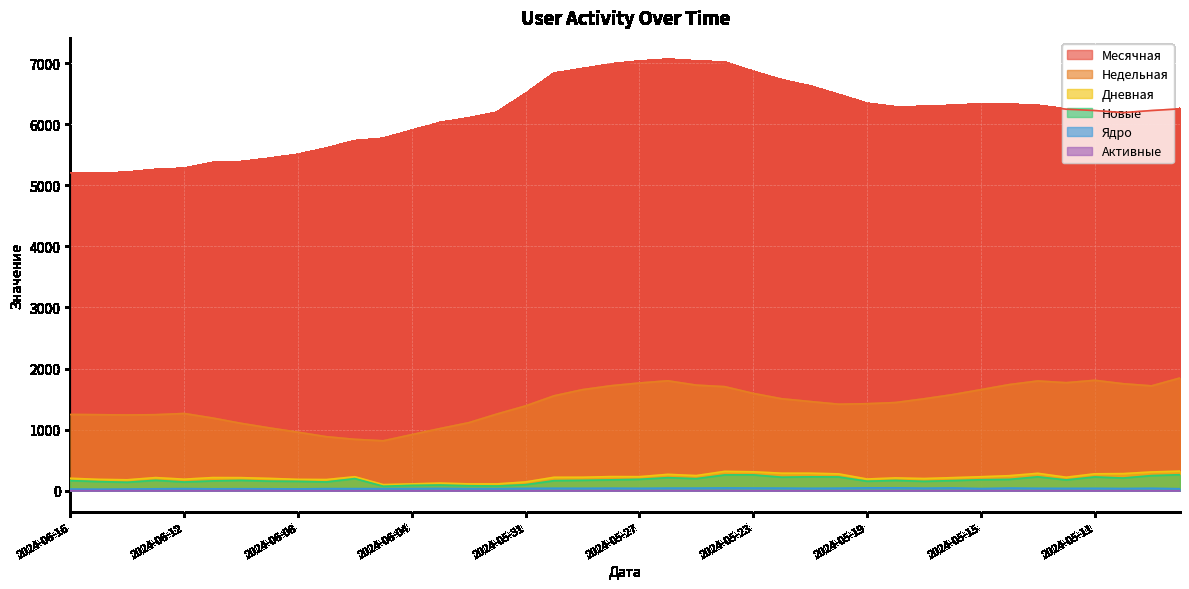

True or false: Новые has more than 2 points higher than both neighbors.

True